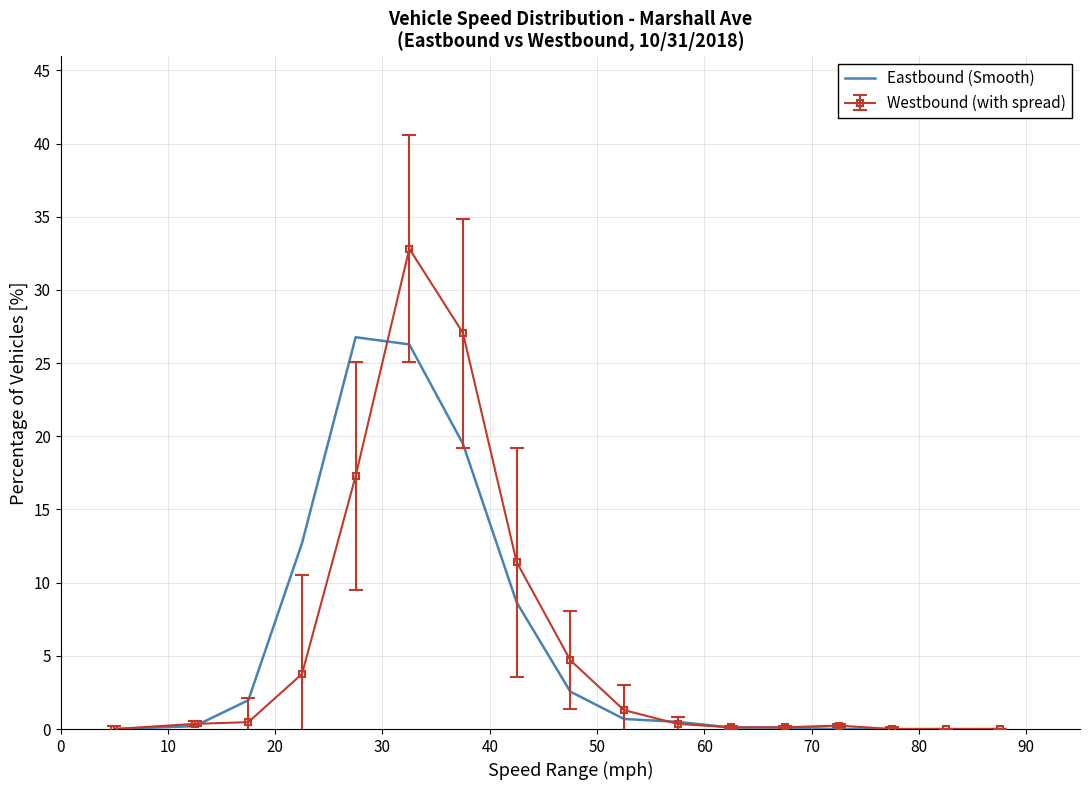

What is the highest value of the Westbound (with spread) series?

32.8